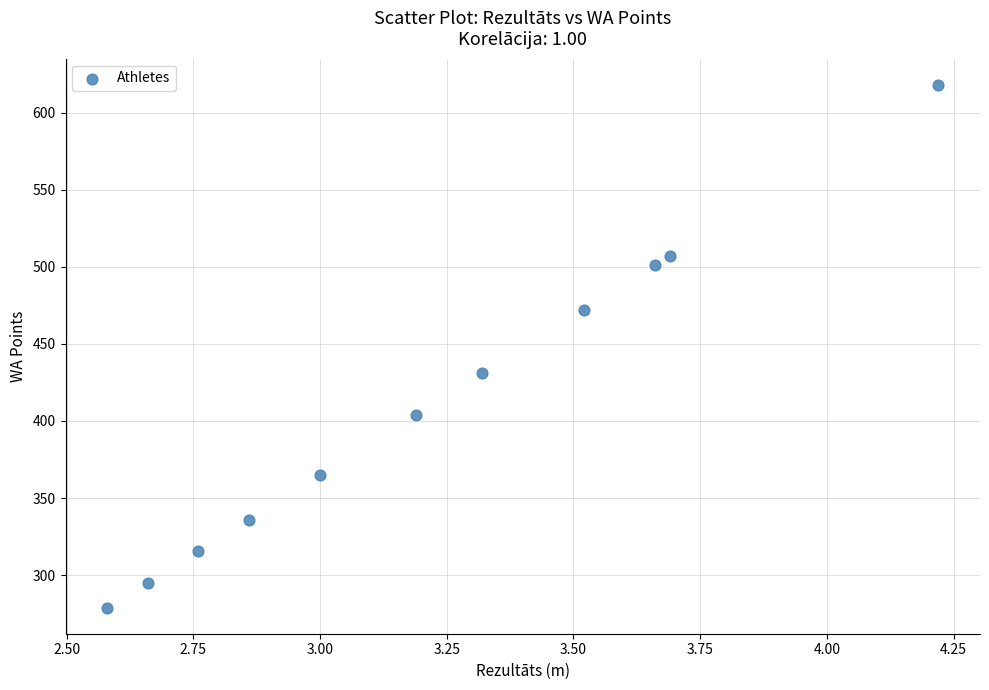

What Y value in the scatter plot is closest to 448?

431